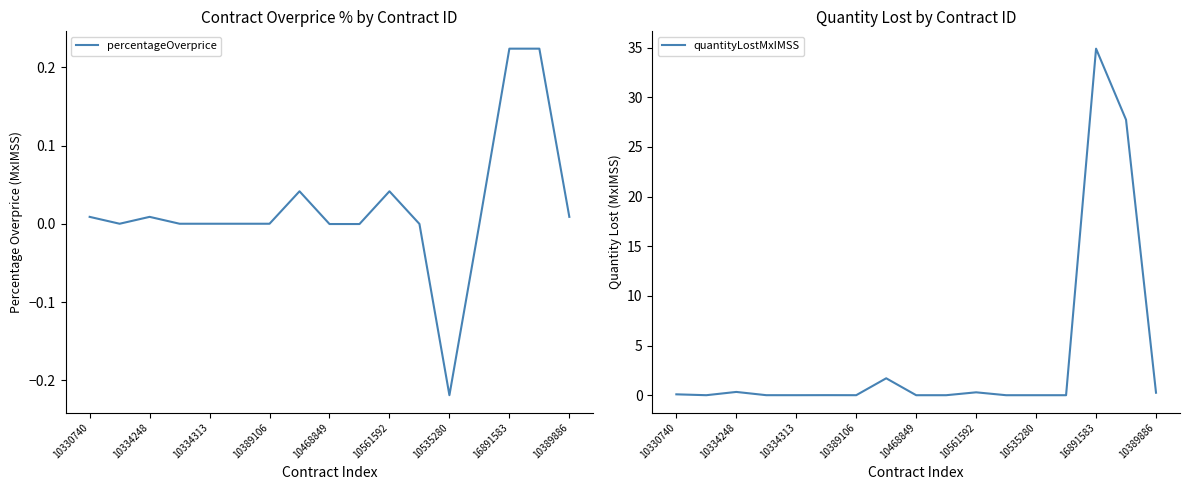

True or false: quantityLostMxIMSS and percentageOverprice cross at least once.

False